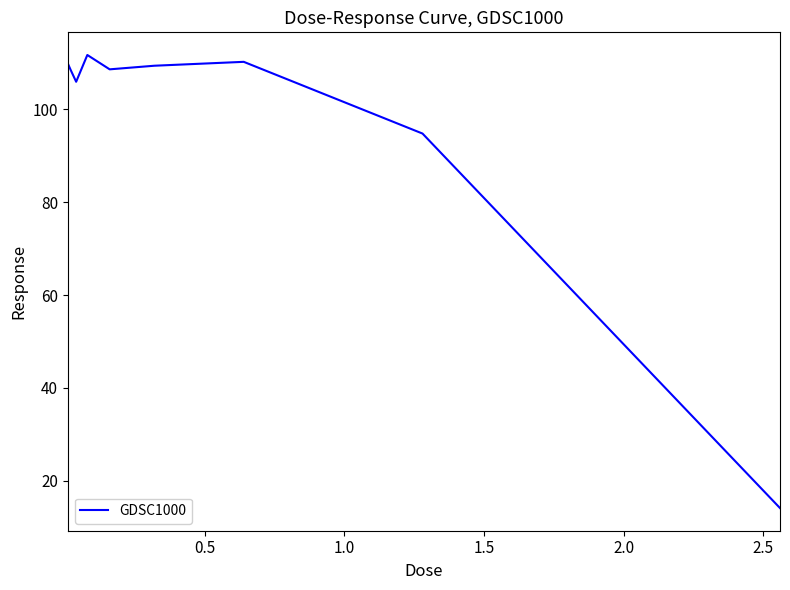

What is the greatest value displayed?

111.7